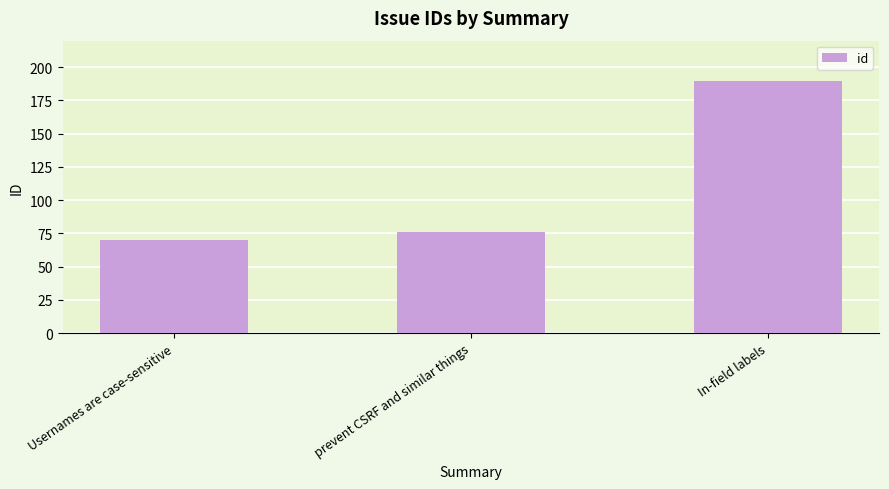

What is the value of the 3rd bar from the left?

190